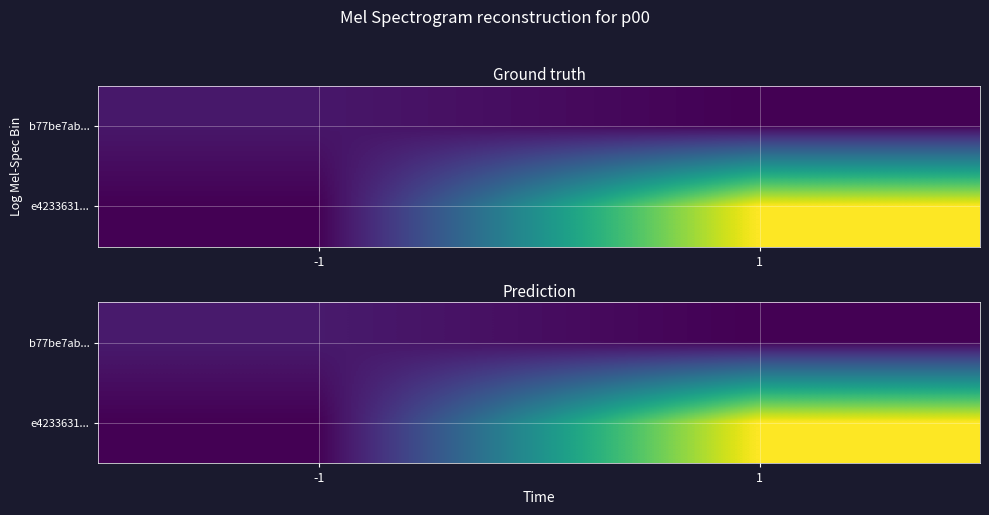

Which series has the largest total across all categories?

e4233631...